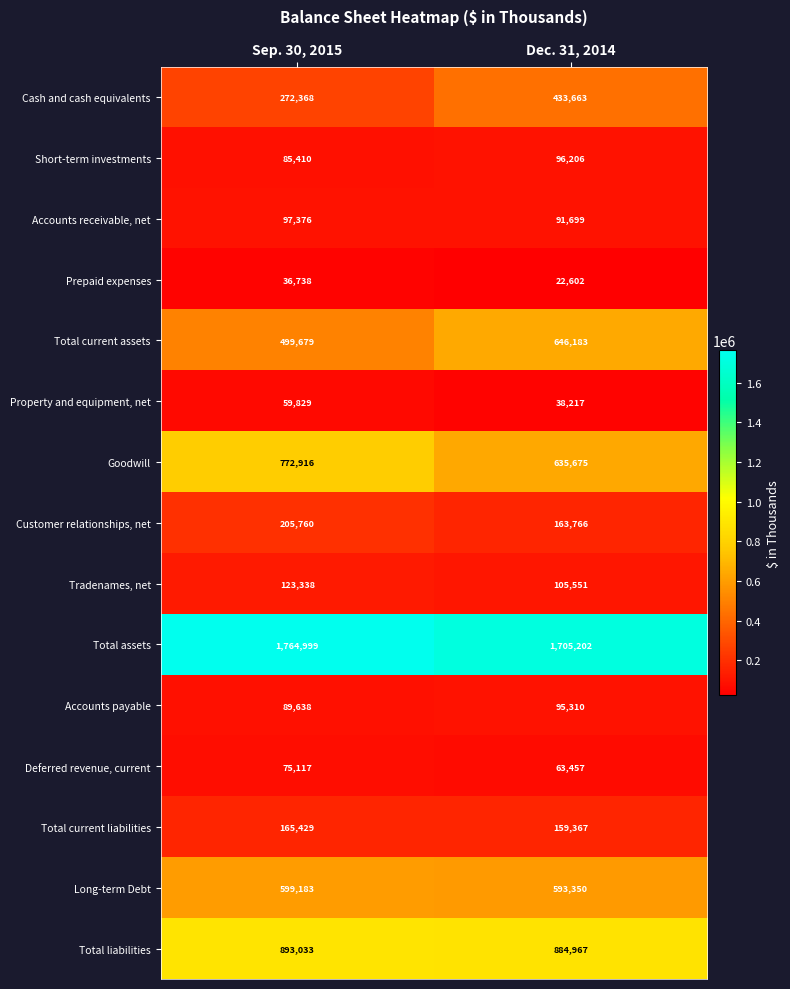

What is the total value across all series at Sep. 30, 2015?

5740813